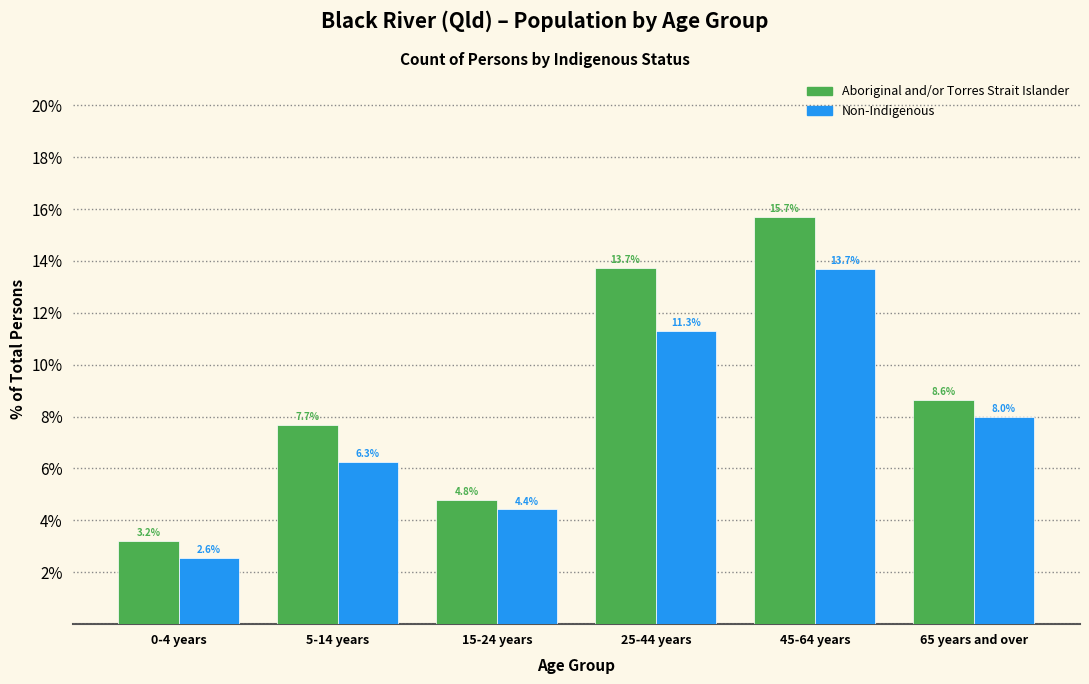

Reading left to right, what are all the values shown in this chart?

Aboriginal and/or Torres Strait Islander: 3.2	7.7	4.8	13.7	15.7	8.6
Non-Indigenous: 2.6	6.3	4.4	11.3	13.7	8.0